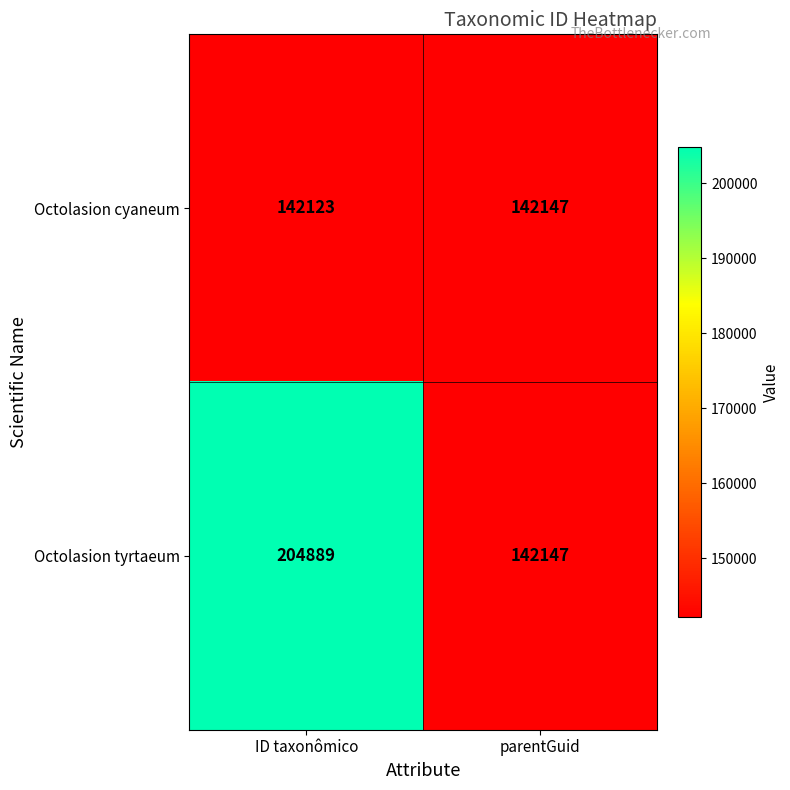

Reading left to right, what are all the values shown in this chart?

Octolasion cyaneum: ID taxonômico=142123	parentGuid=142147
Octolasion tyrtaeum: ID taxonômico=204889	parentGuid=142147